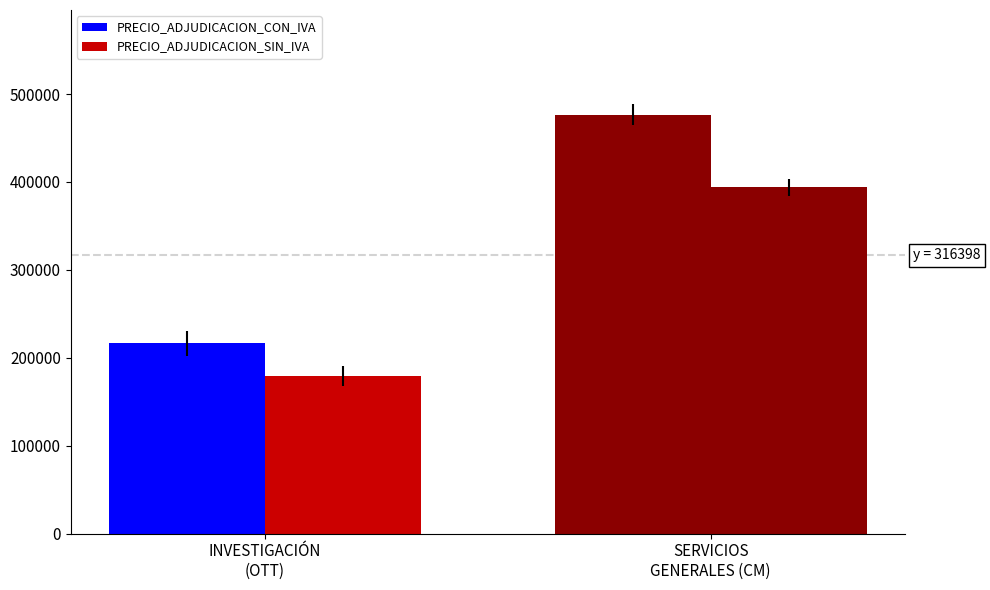

How many bars are there in each group?

2